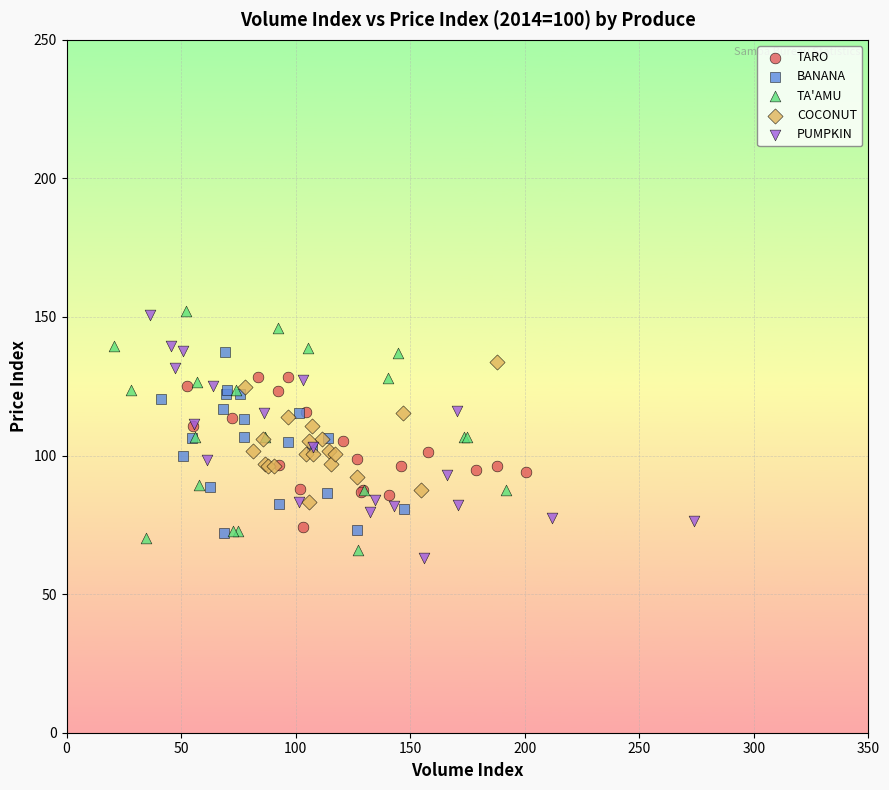

What are all the series names shown in the legend?

TARO, BANANA, TA'AMU, COCONUT, PUMPKIN